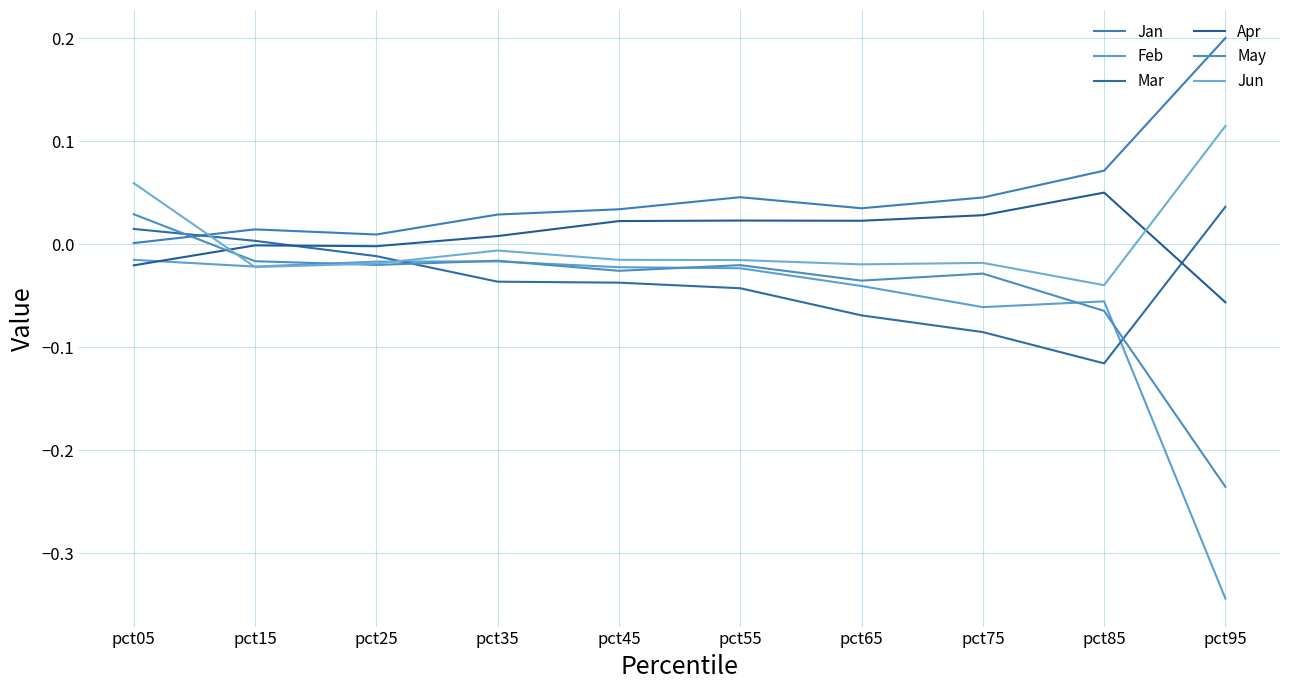

At which category is the sum across all series the highest?

pct05